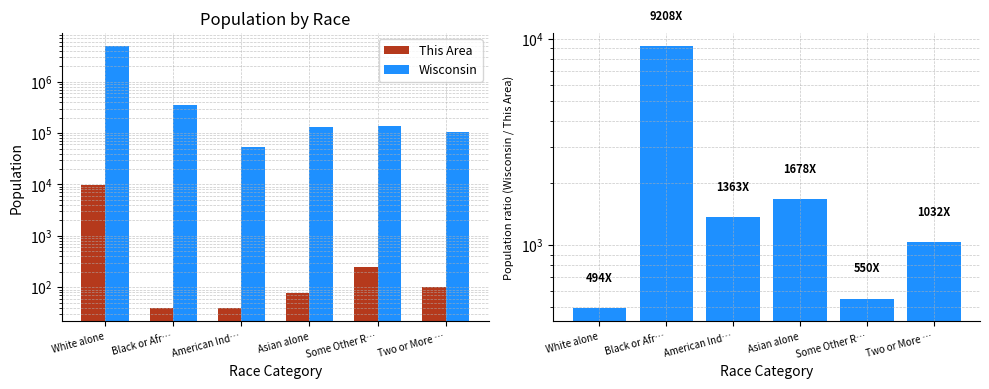

What is the spread (max minus min) of values at Asian alone?

129157.0